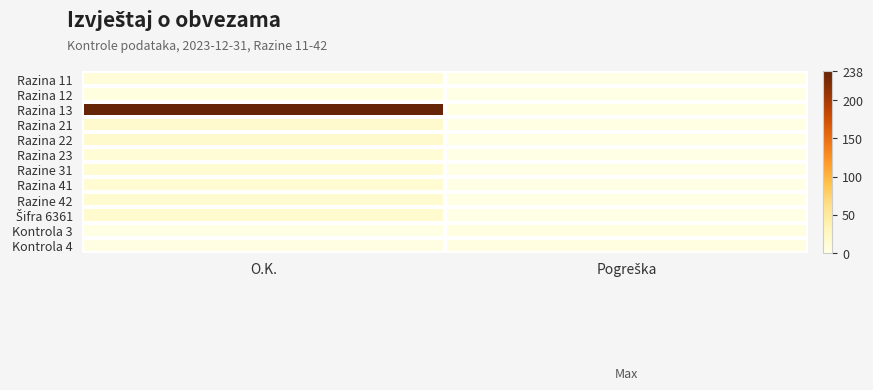

Which label corresponds to the largest value in the chart?

O.K.